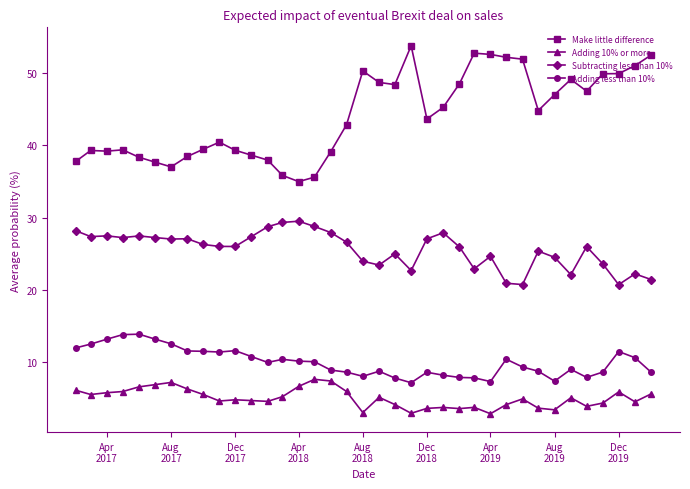

What is the minimum value for Make little difference?

35.0